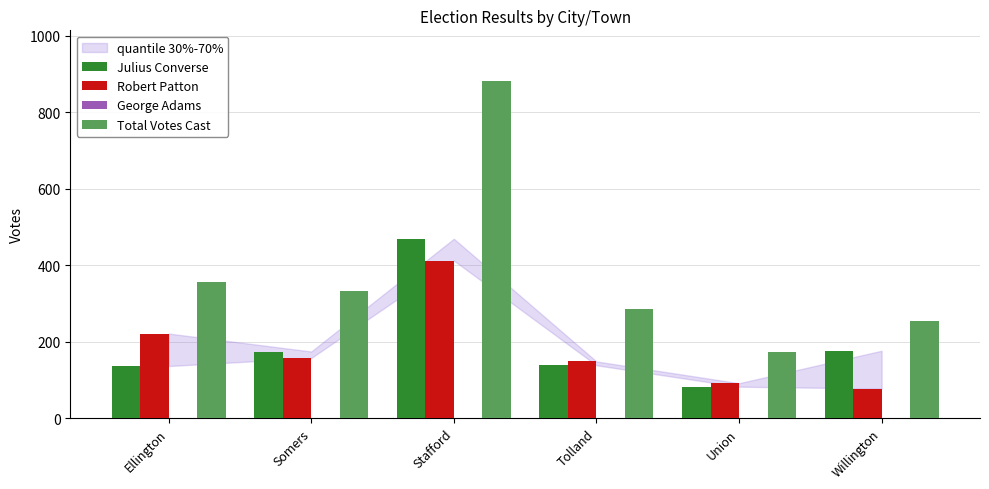

The Total Votes Cast series shows 81 at Union. True or false?

False